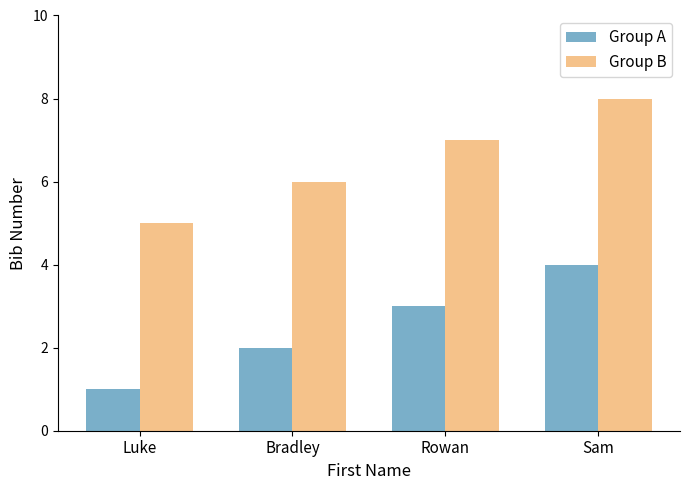

Are the bars grouped side by side (vs. stacked)?

Yes